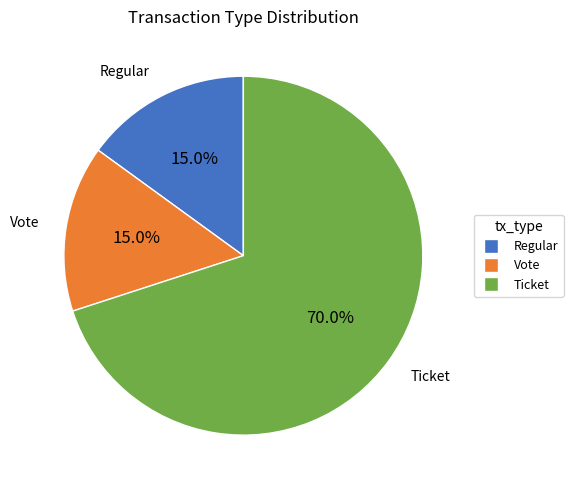

Count the number of slices in the pie.

3